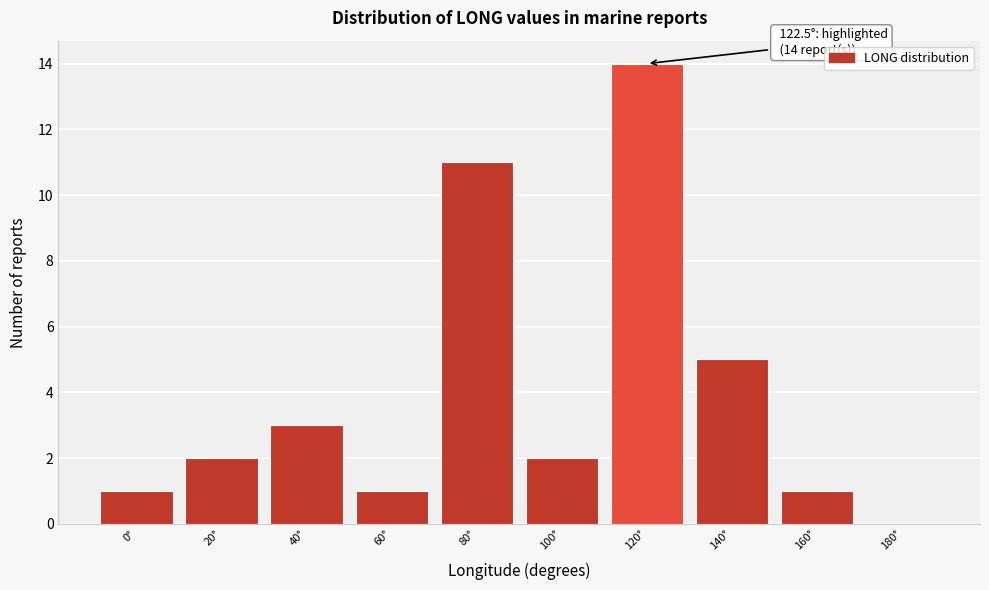

Reading right to left, what are all the values shown in this chart?

180°=0	160°=1	140°=5	120°=14	100°=2	80°=11	60°=1	40°=3	20°=2	0°=1